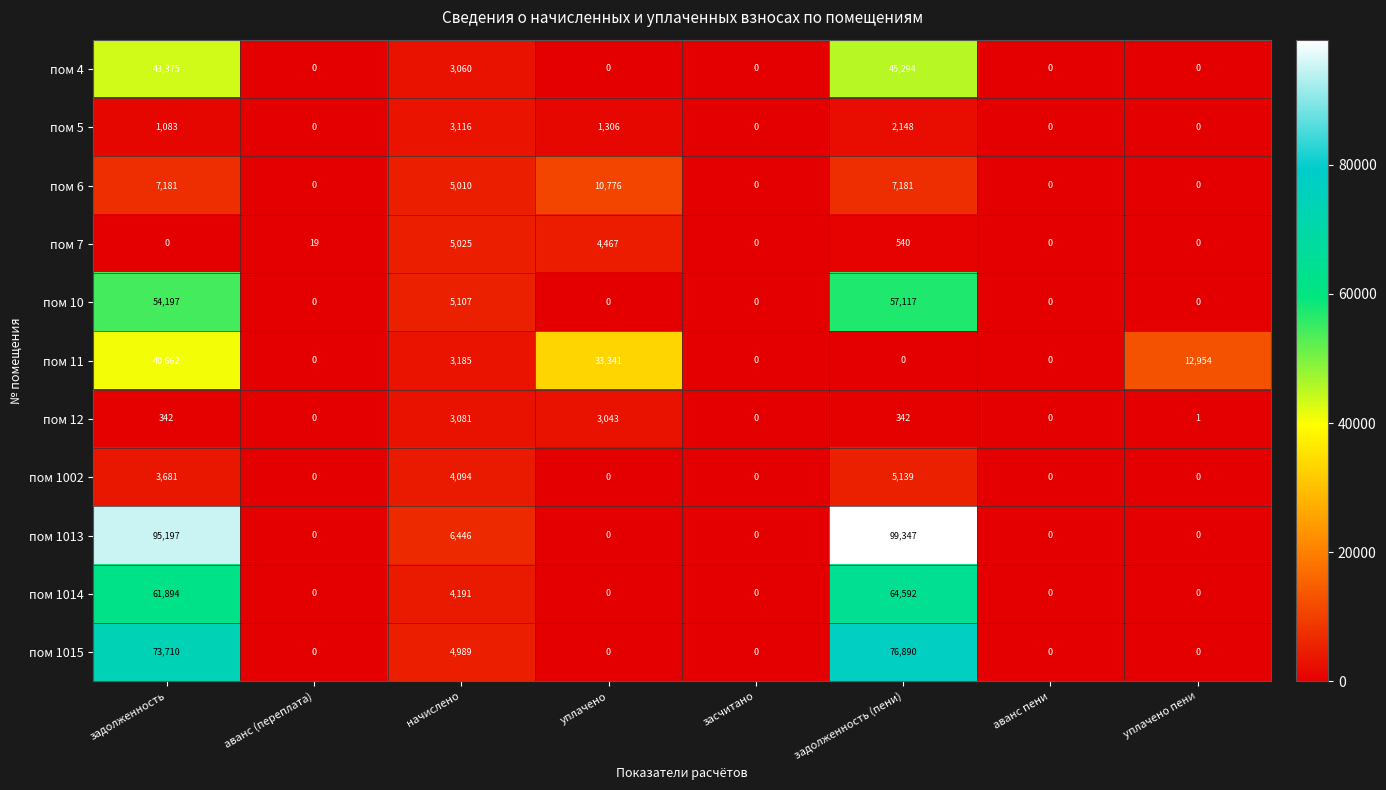

The пом 6 series shows 7181 at задолженность (пени). True or false?

True